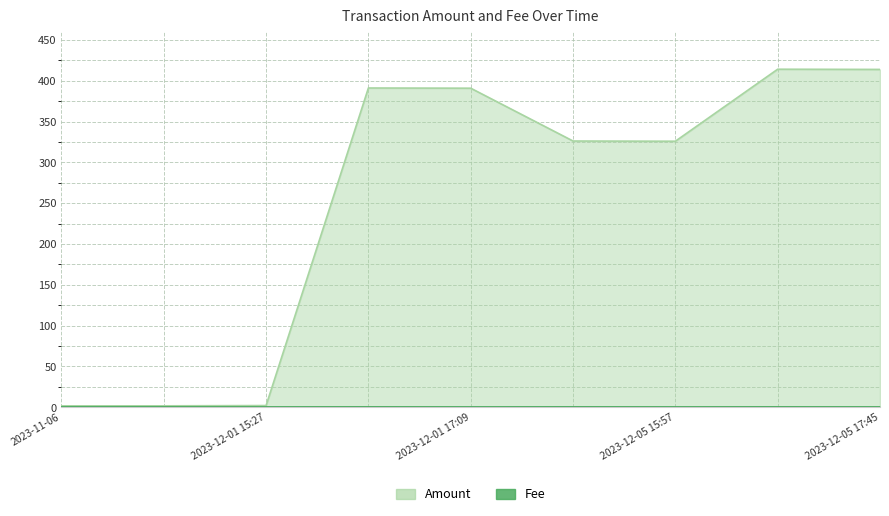

What is the minimum value for Amount?

1.6